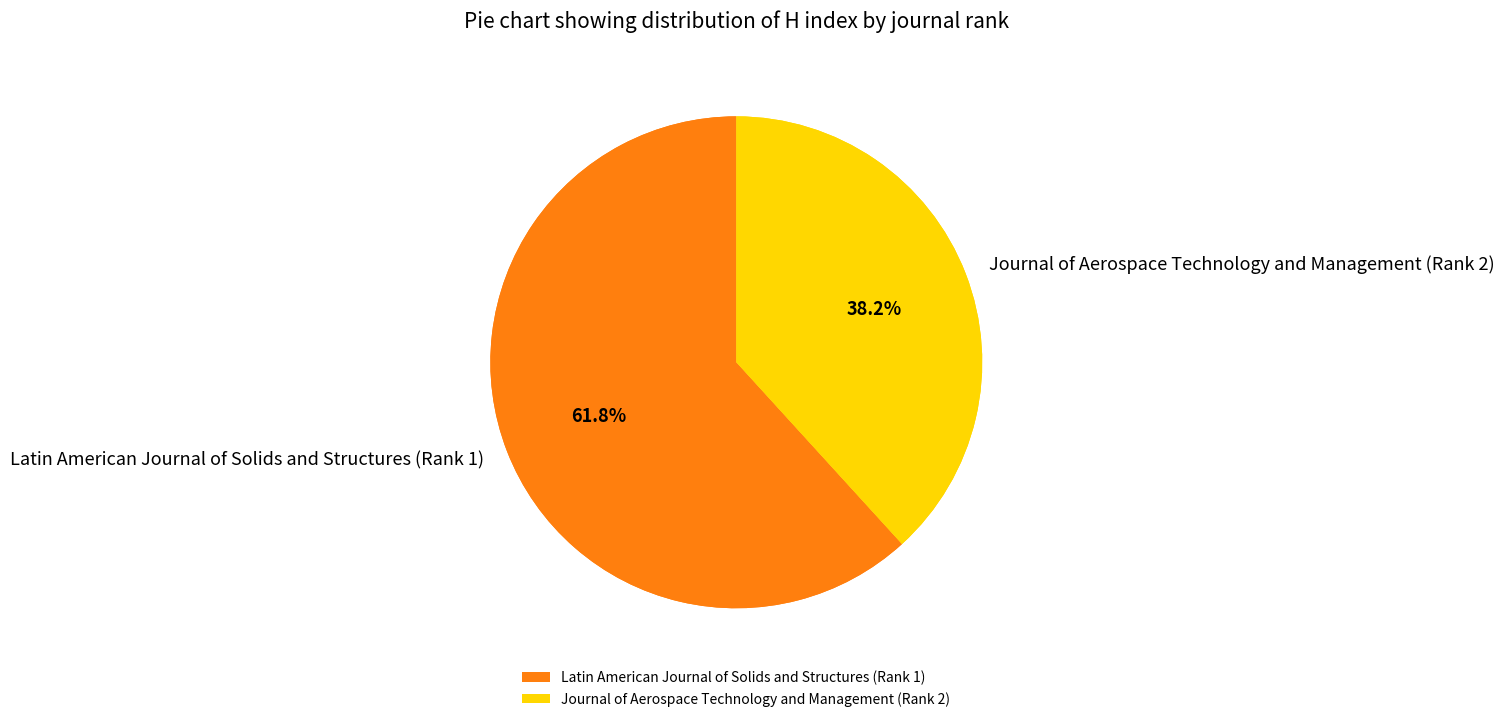

To the nearest percent, what is the difference between the largest and smallest slice percentages?

24%